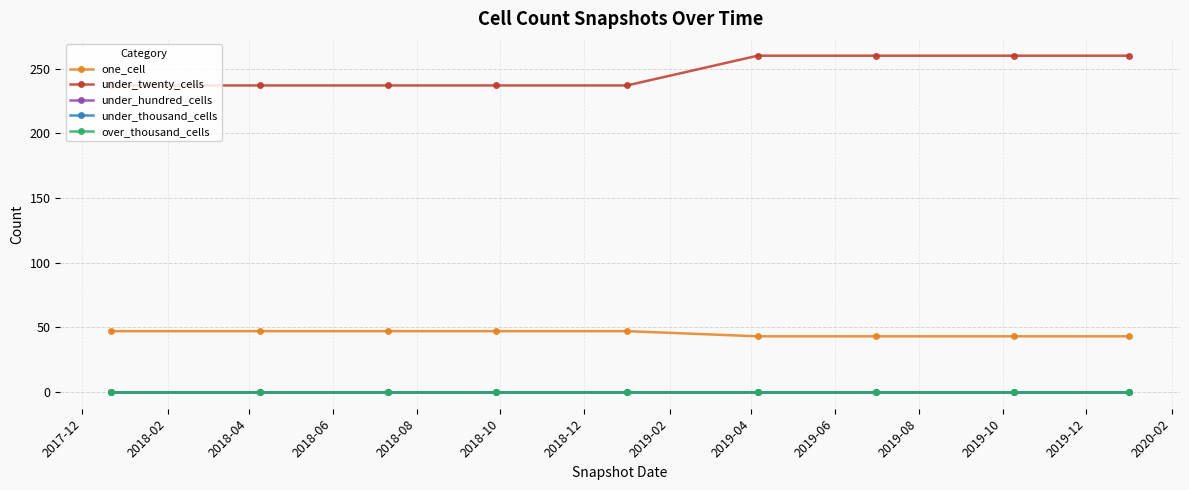

True or false: over_thousand_cells and under_twenty_cells cross at least once.

False